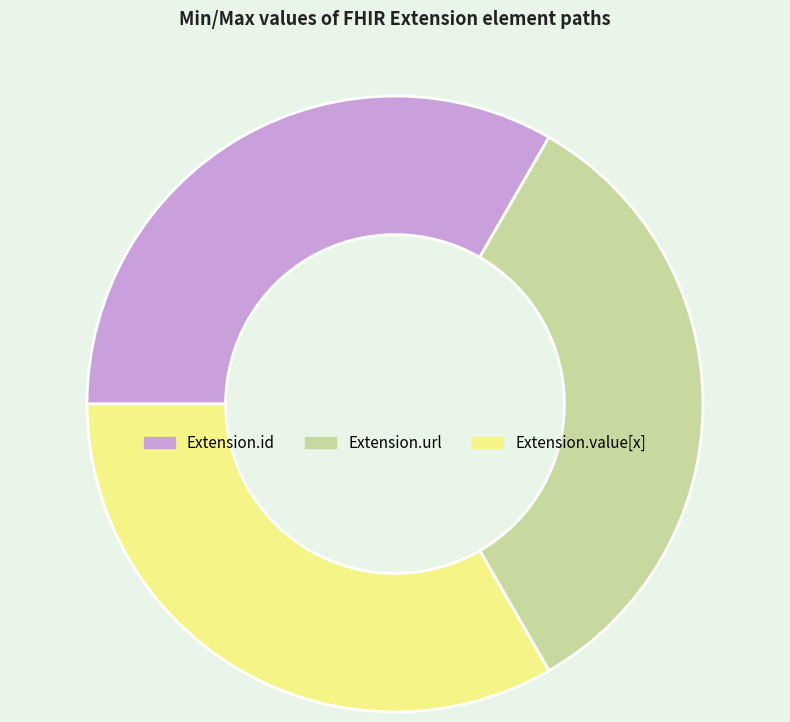

Is it true that Extension.url is 41% of the pie?

False